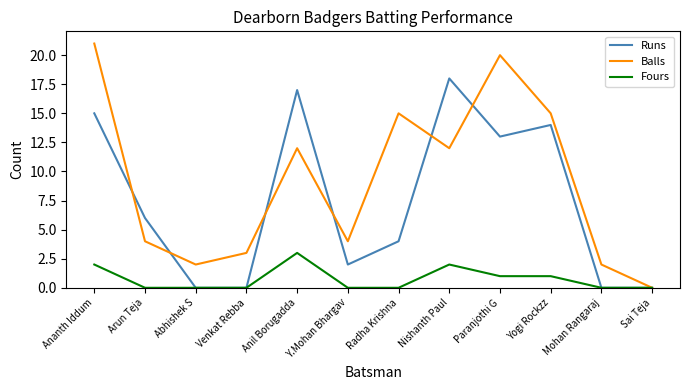

Where is Runs nearest to the value 9?

Arun Teja